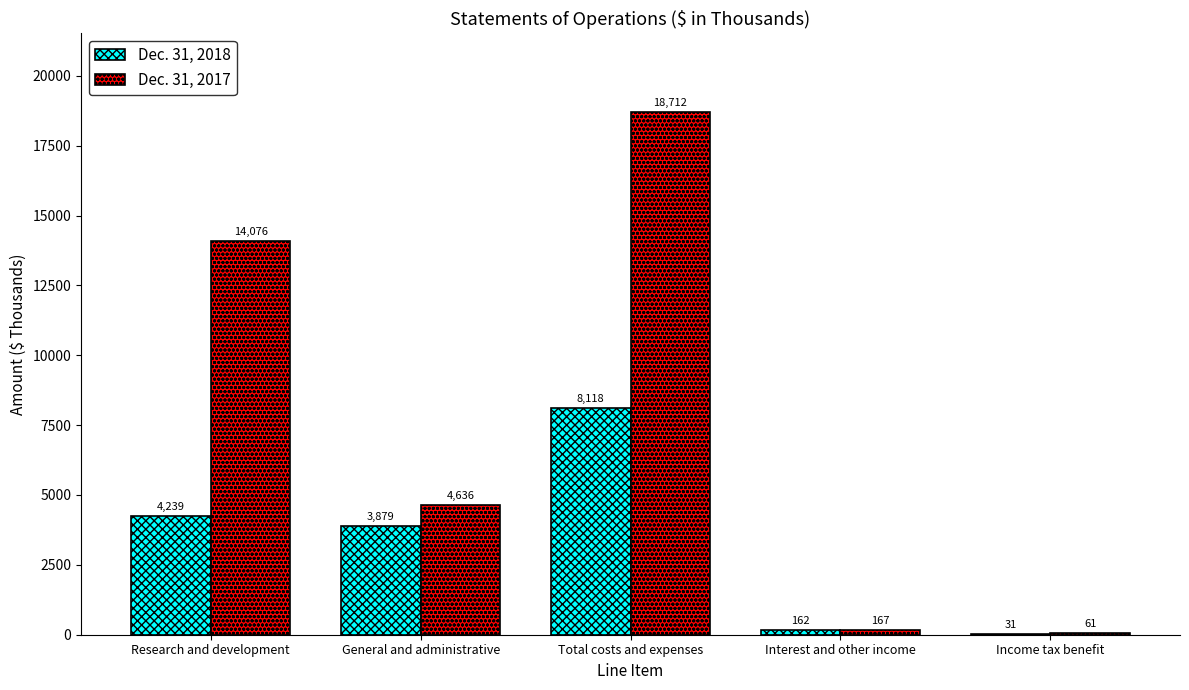

At which category is the sum across all series the highest?

Total costs and expenses